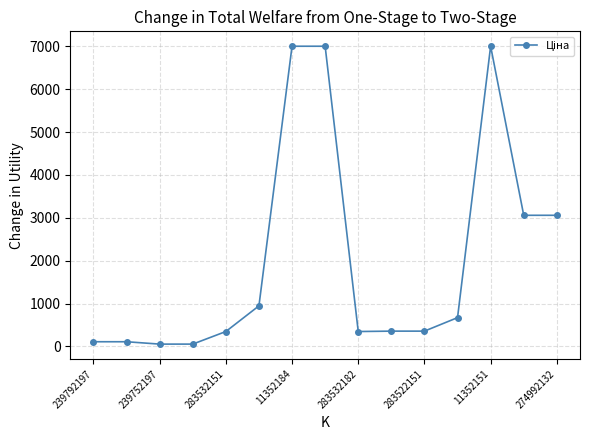

What is the greatest value displayed?

7002.7